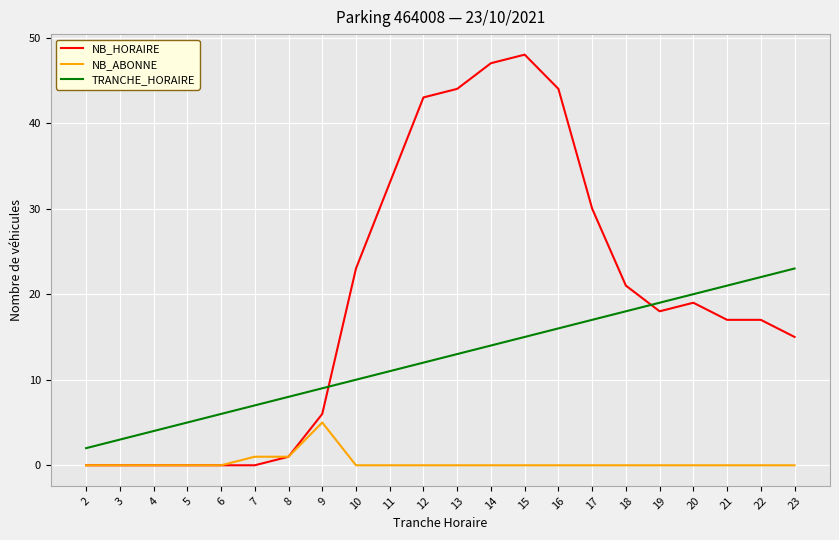

The NB_HORAIRE series shows 10 at 18. True or false?

False